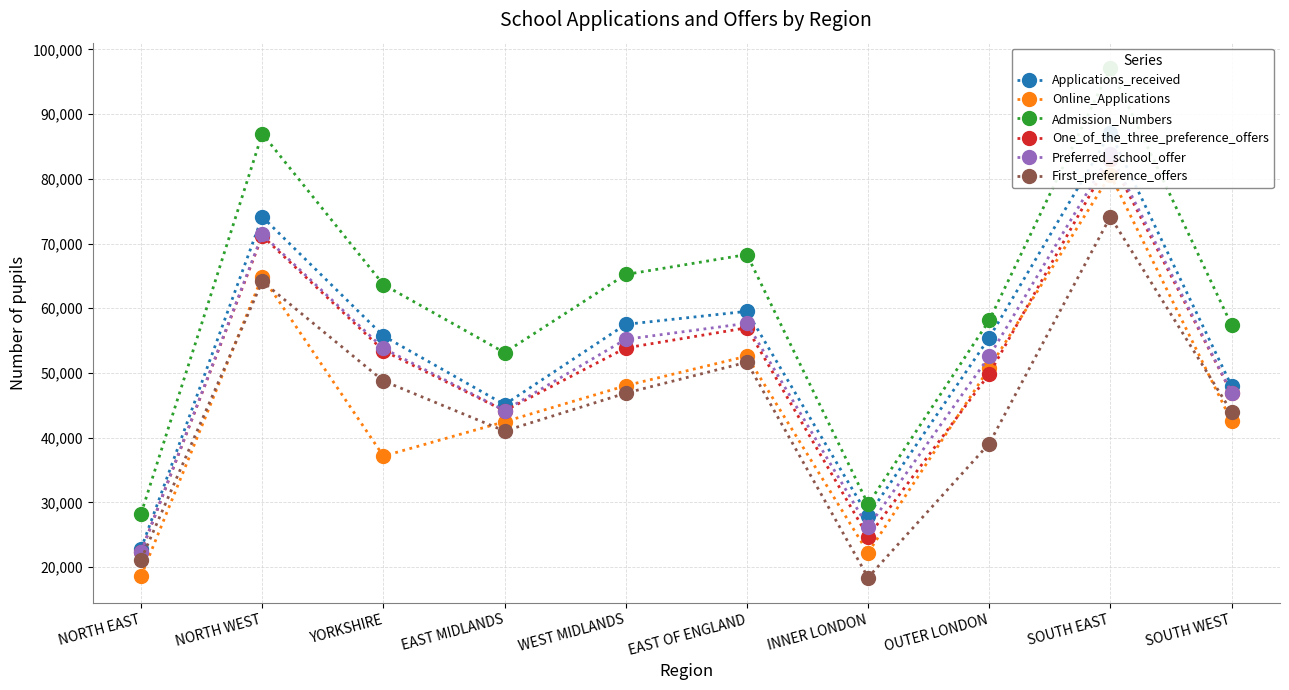

True or false: Preferred_school_offer and Online_Applications intersect in this chart.

False